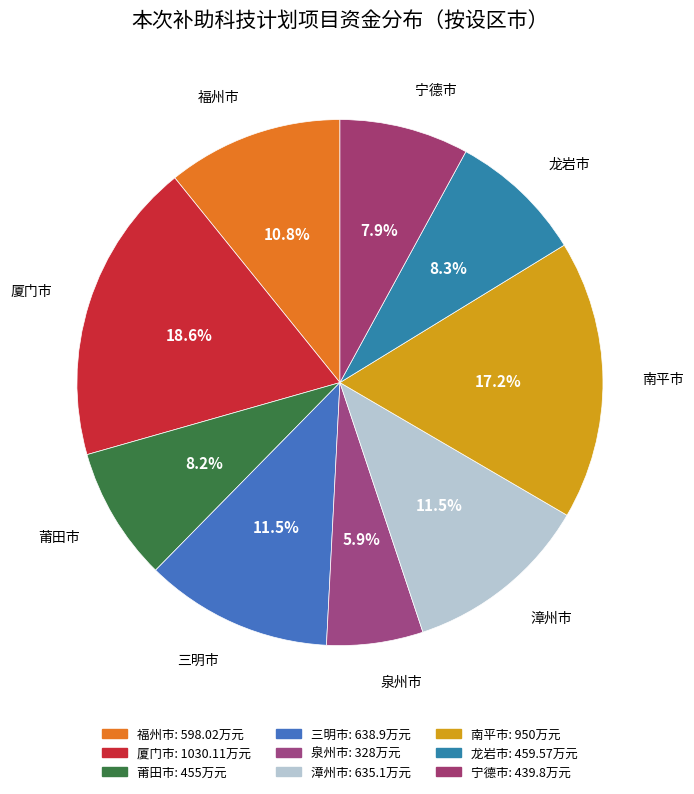

What is the largest slice in the pie chart?

厦门市